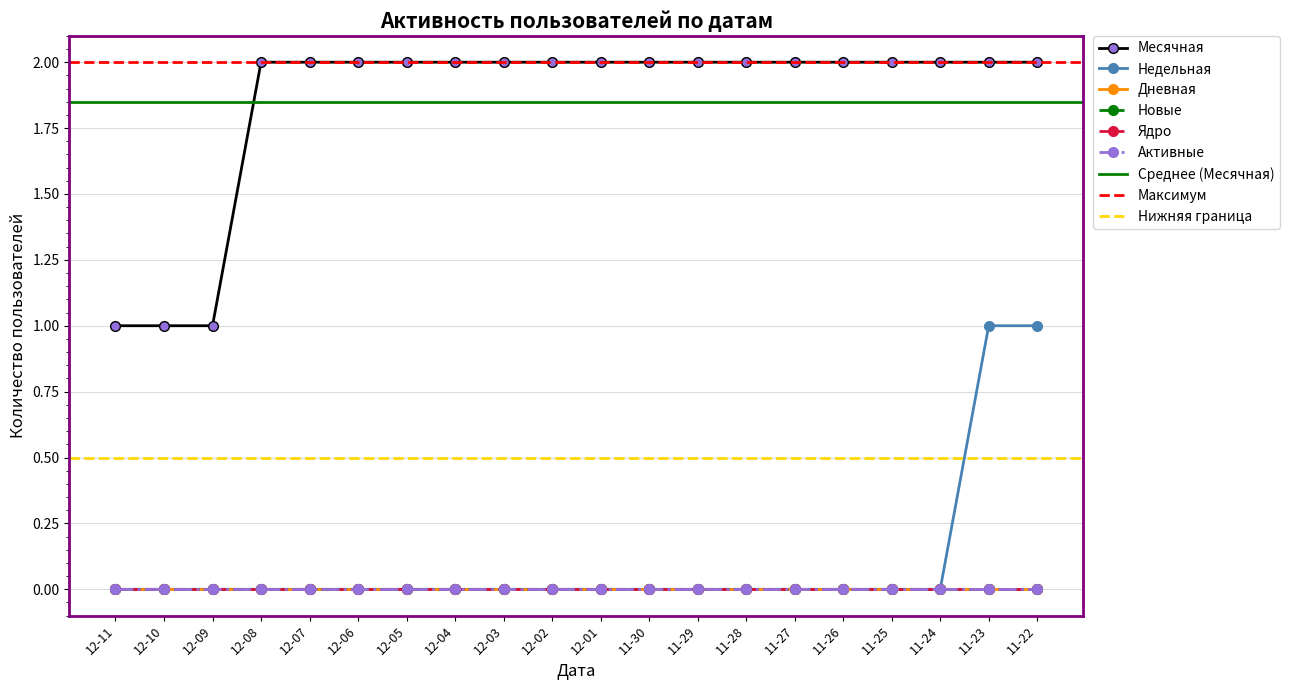

Which series changed the most between 2022-12-11 and 2022-11-30?

Месячная